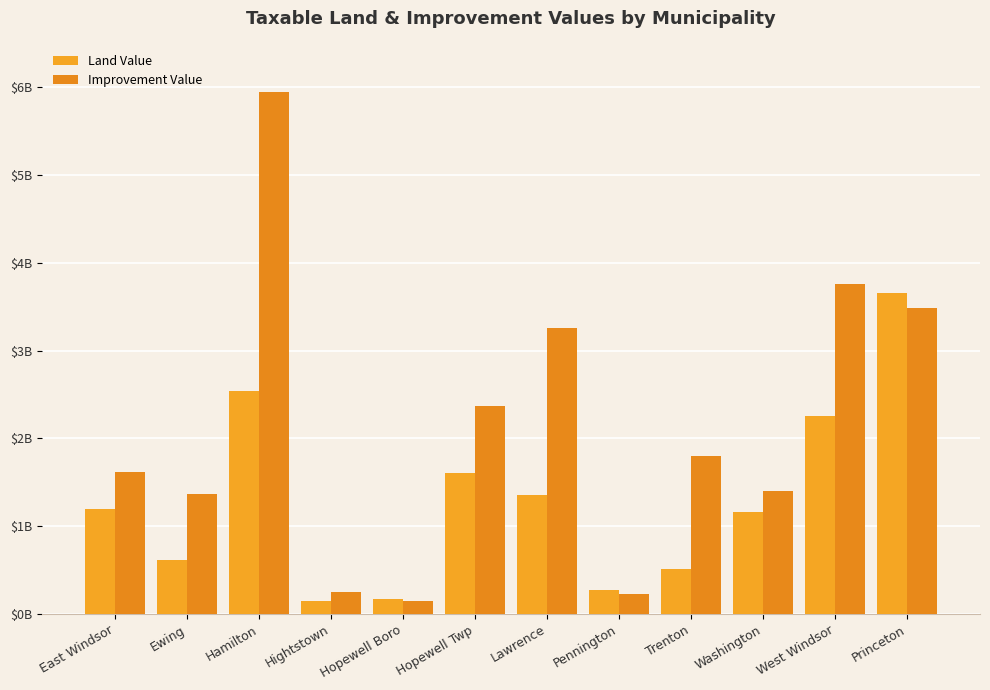

True or false: Improvement Value has a value of 712028981 at East Windsor.

False